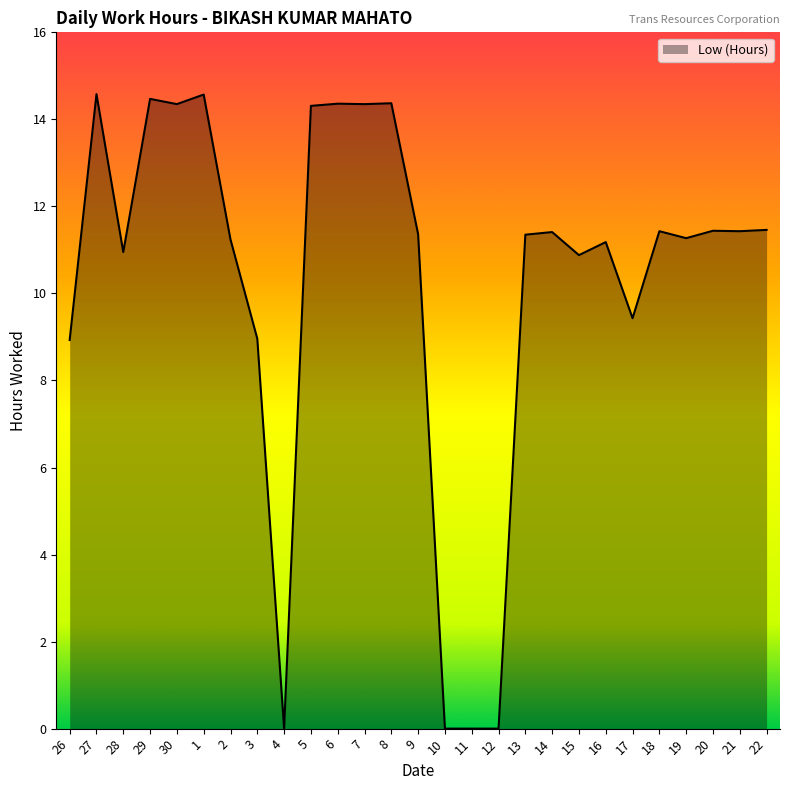

What position from the right is 6?

17